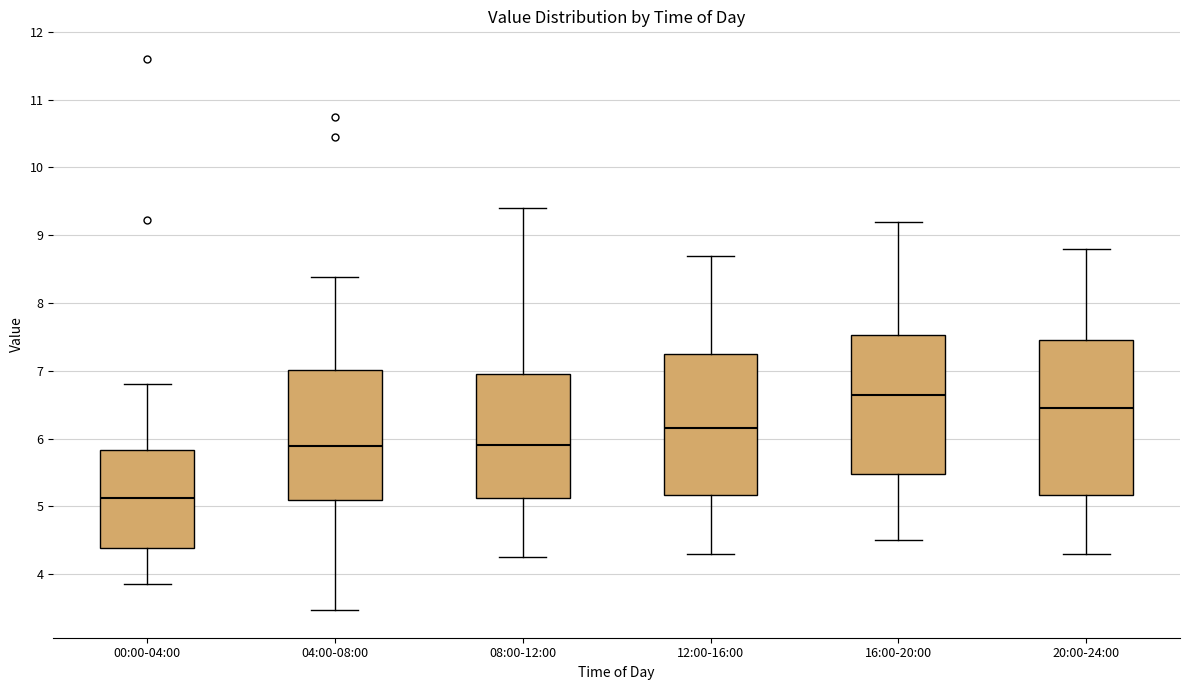

Comparing the boxes themselves (not the whiskers), which one is the tallest?

20:00-24:00